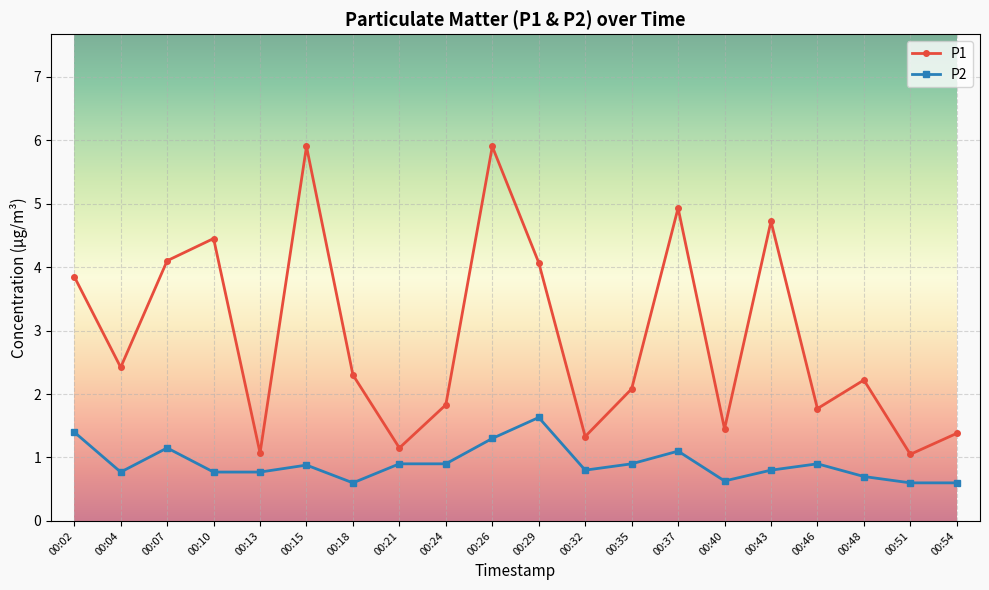

How many categories are shown in the chart?

20